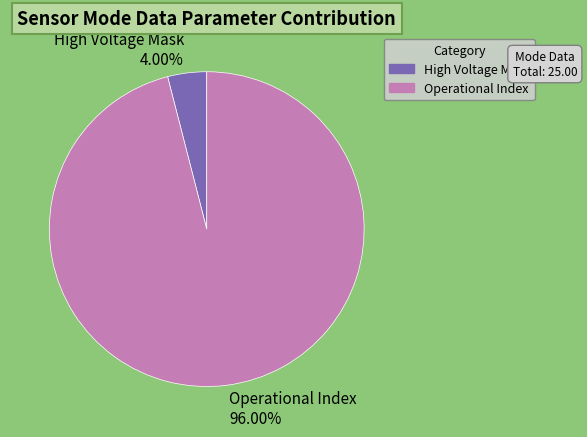

Which slice represents more than half of the pie?

Operational Index 96.00%